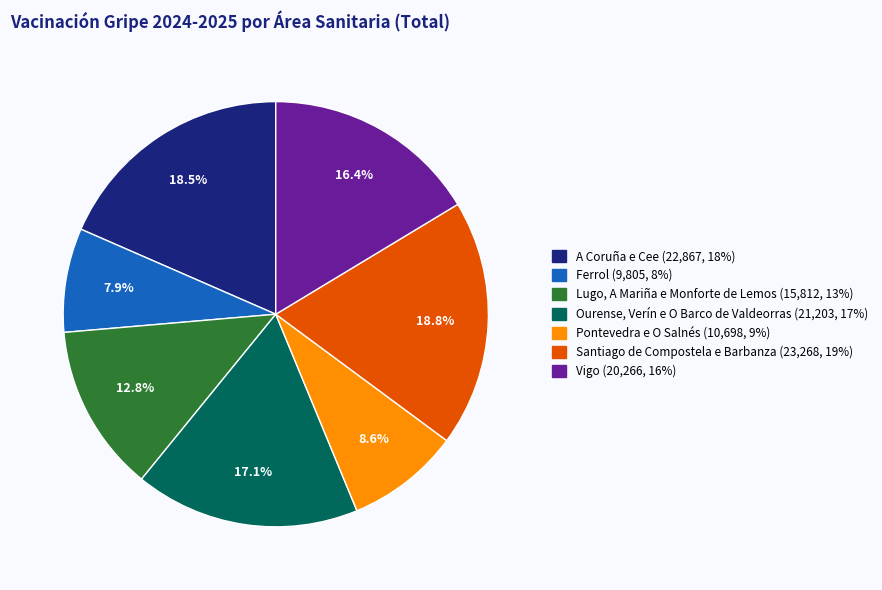

To the nearest percent, what is the combined percentage of Santiago de Compostela e Barbanza and Pontevedra e O Salnés?

27%